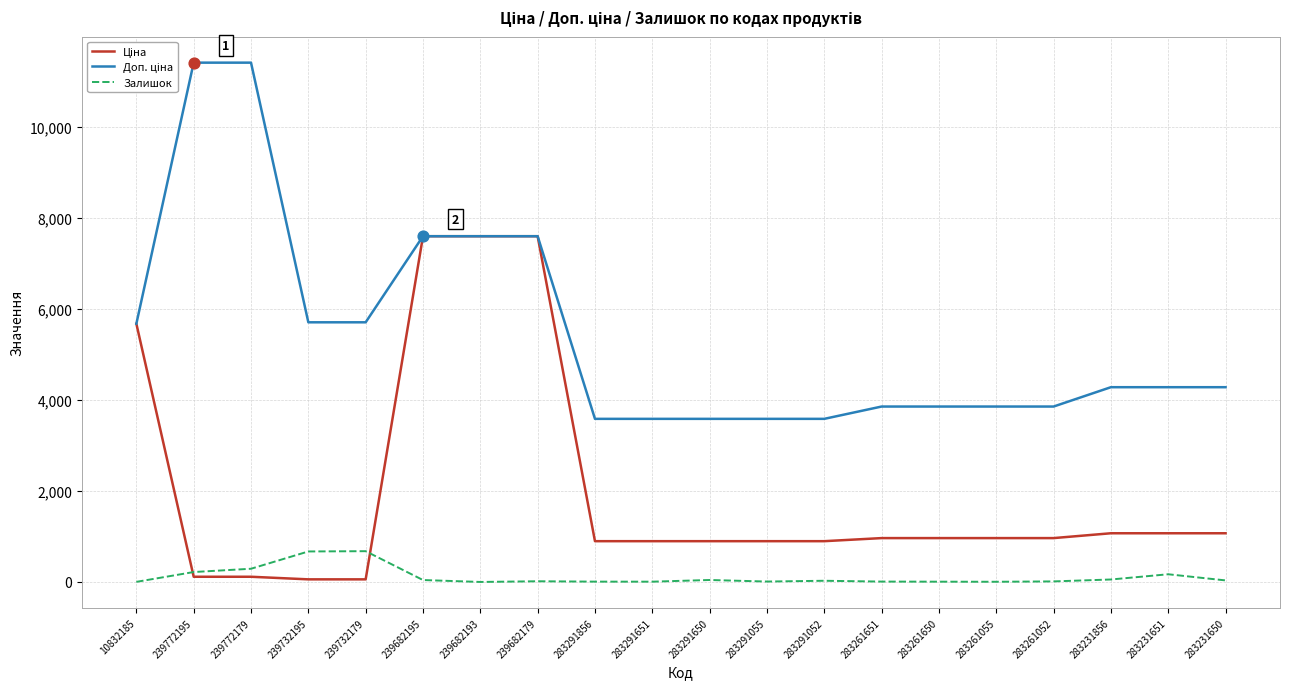

What is the highest value of the Залишок series?

676.0